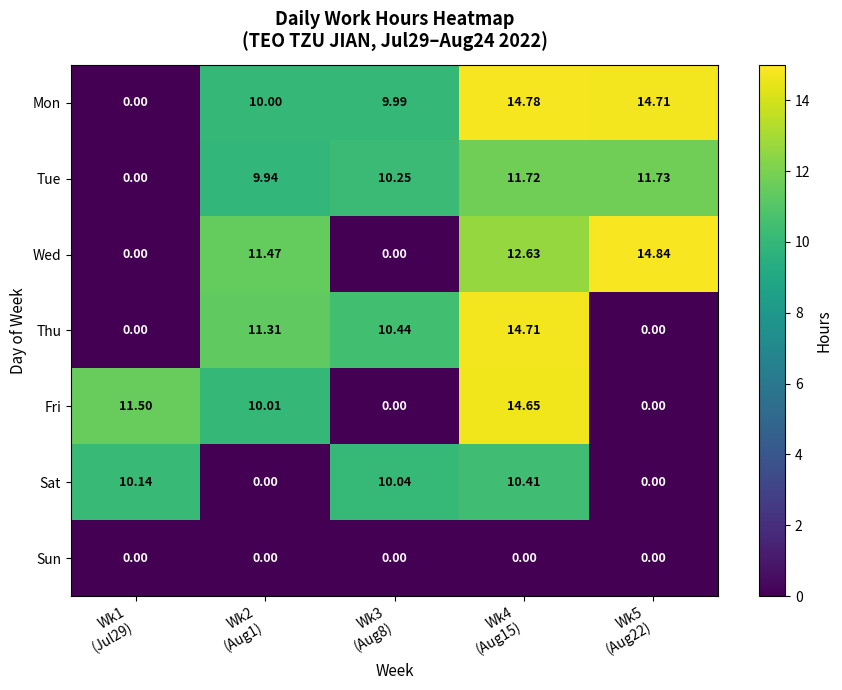

Which series has the largest total across all categories?

Mon